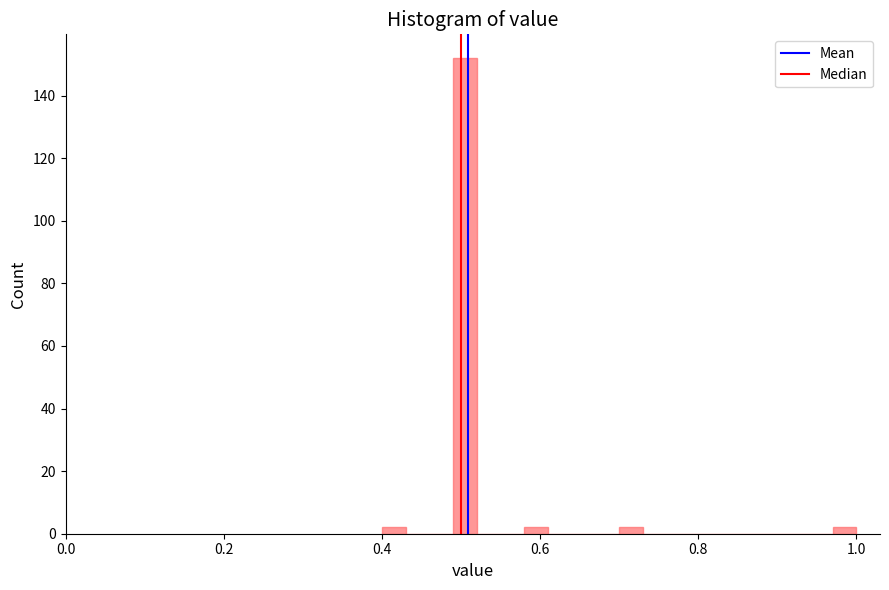

Read against the x-axis, roughly where is the centre of the tallest bar?

0.50